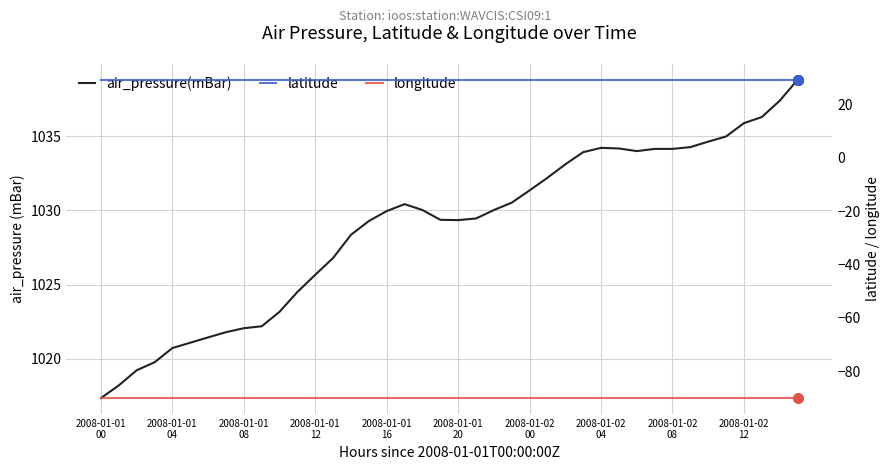

At which label does air_pressure(mBar) reach its minimum?

2008-01-01
00